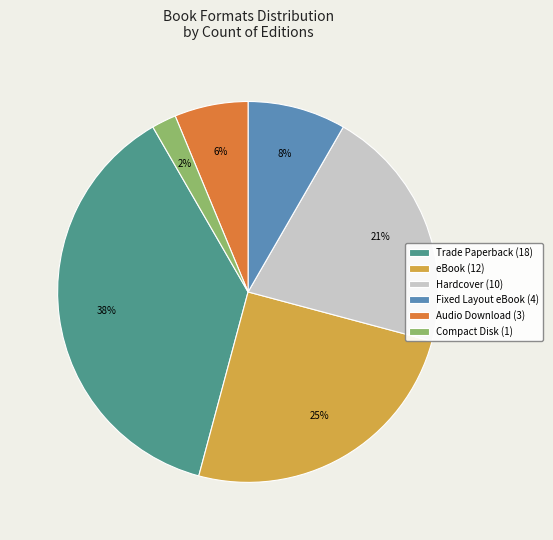

What percentage is the Compact Disk slice, to the nearest percent?

2%